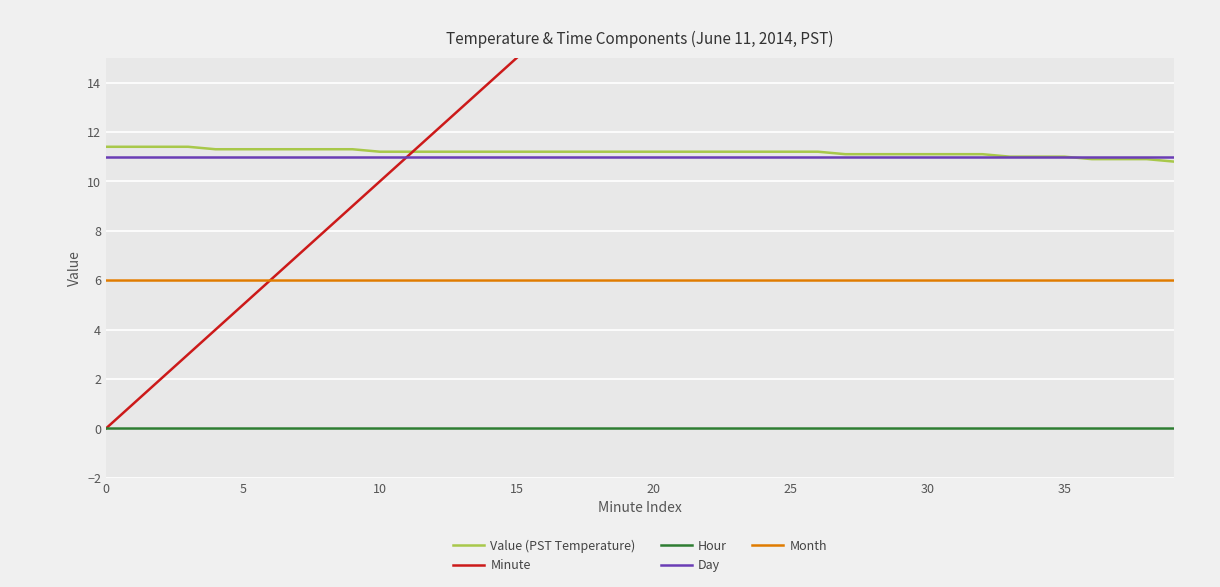

At which label does Value (PST Temperature) reach its minimum?

39